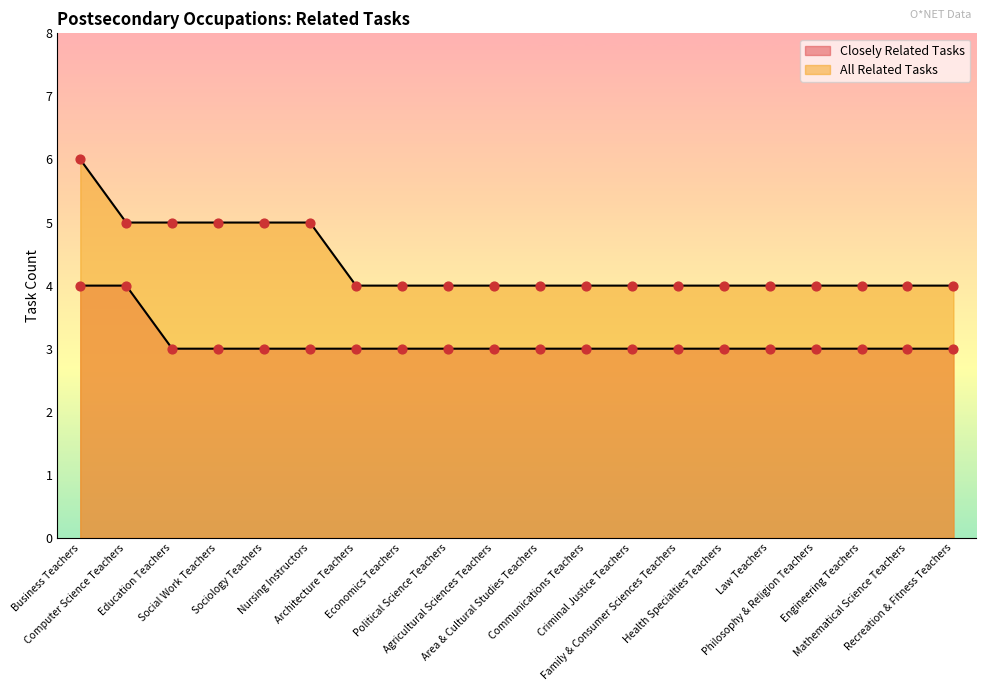

At which category is the sum across all series the highest?

Business Teachers